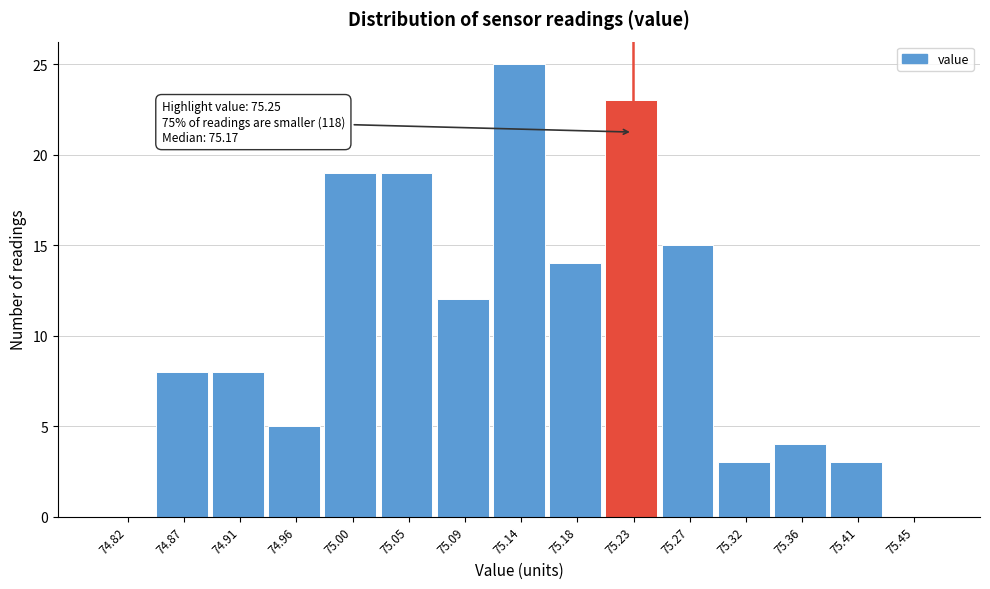

Reading left to right, list all the values displayed in this chart.

74.82=0	74.87=8	74.91=8	74.96=5	75.00=19	75.05=19	75.09=12	75.14=25	75.18=14	75.23=23	75.27=15	75.32=3	75.36=4	75.41=3	75.45=0